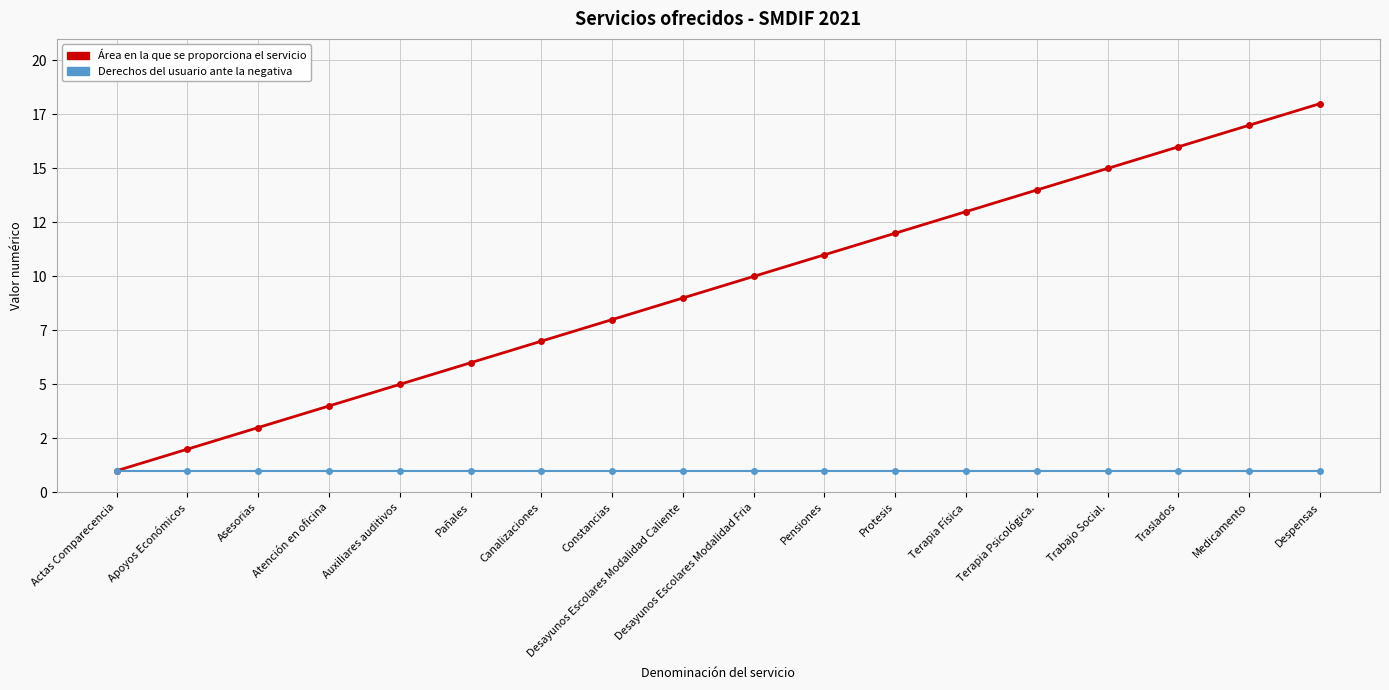

At which category is the sum across all series the highest?

Despensas